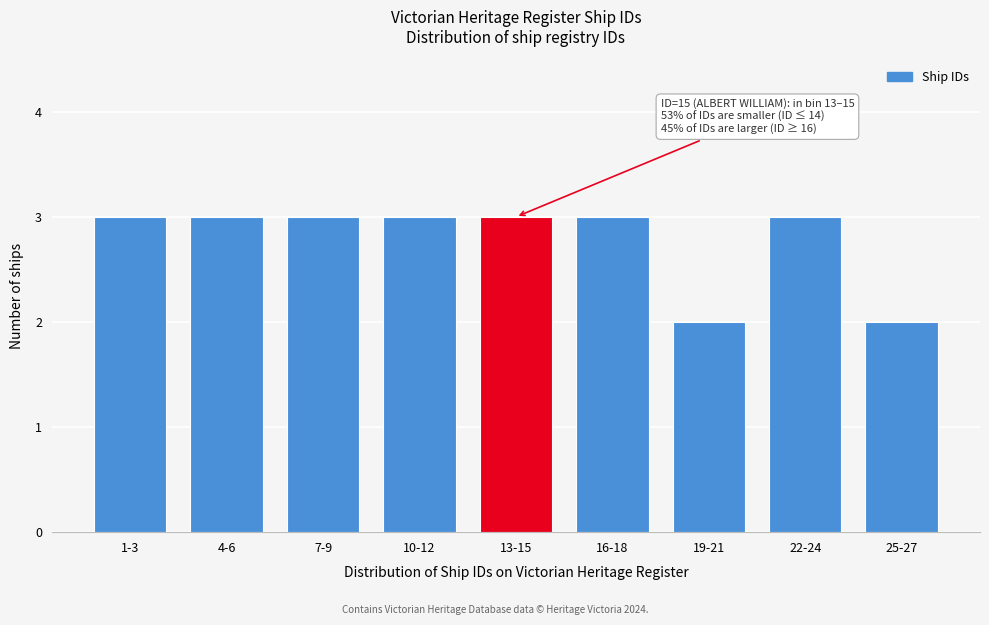

Reading right to left, transcribe all the data shown in this chart.

2	3	2	3	3	3	3	3	3